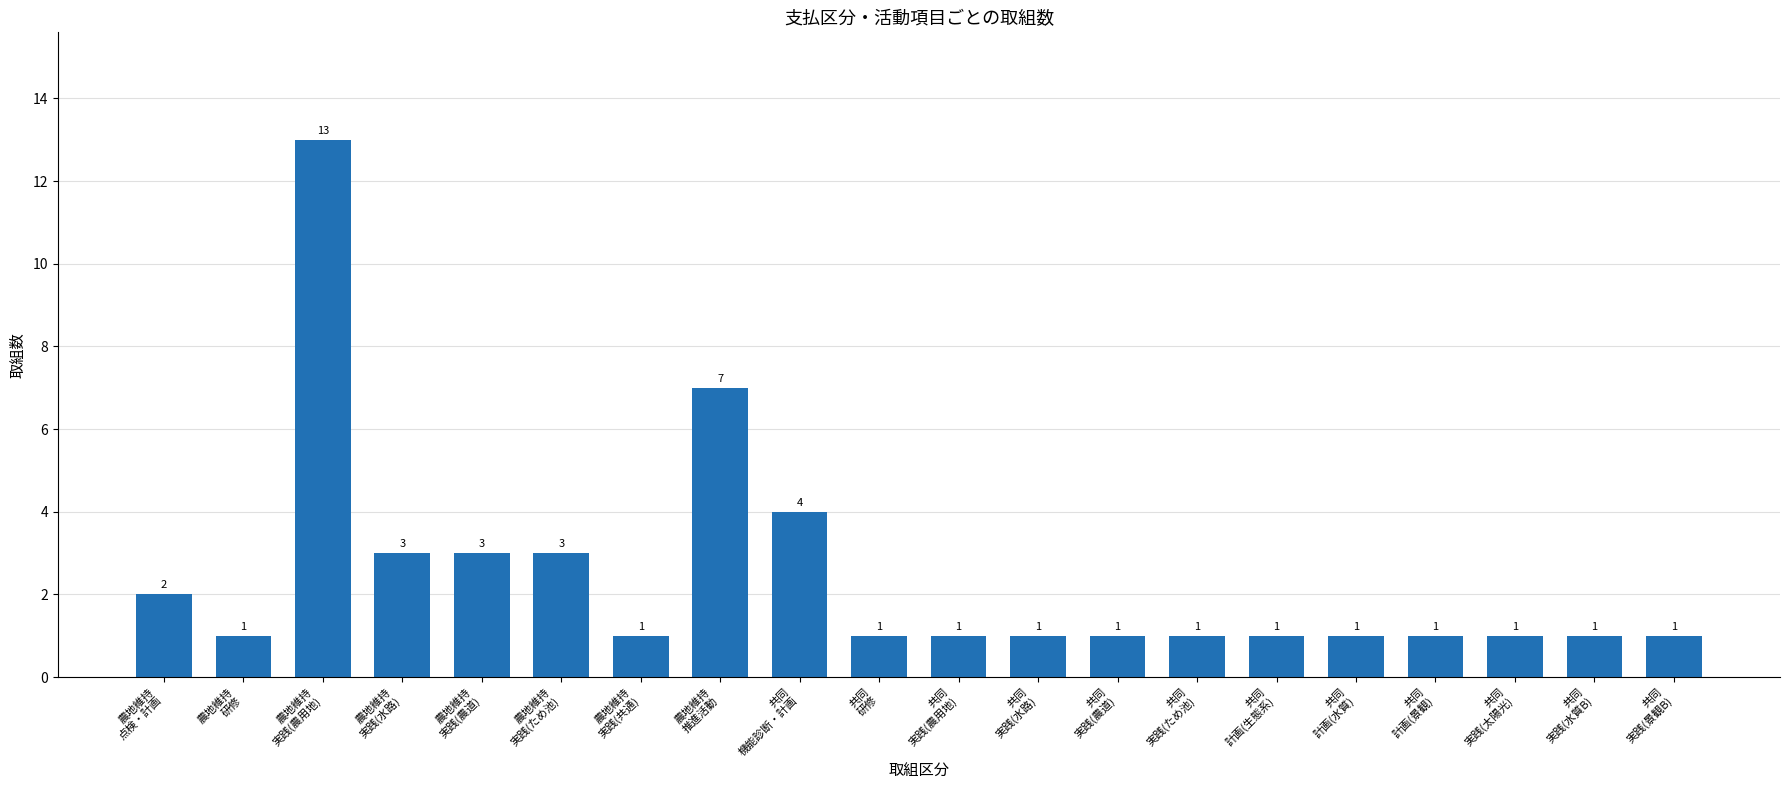

What is the average value?

2